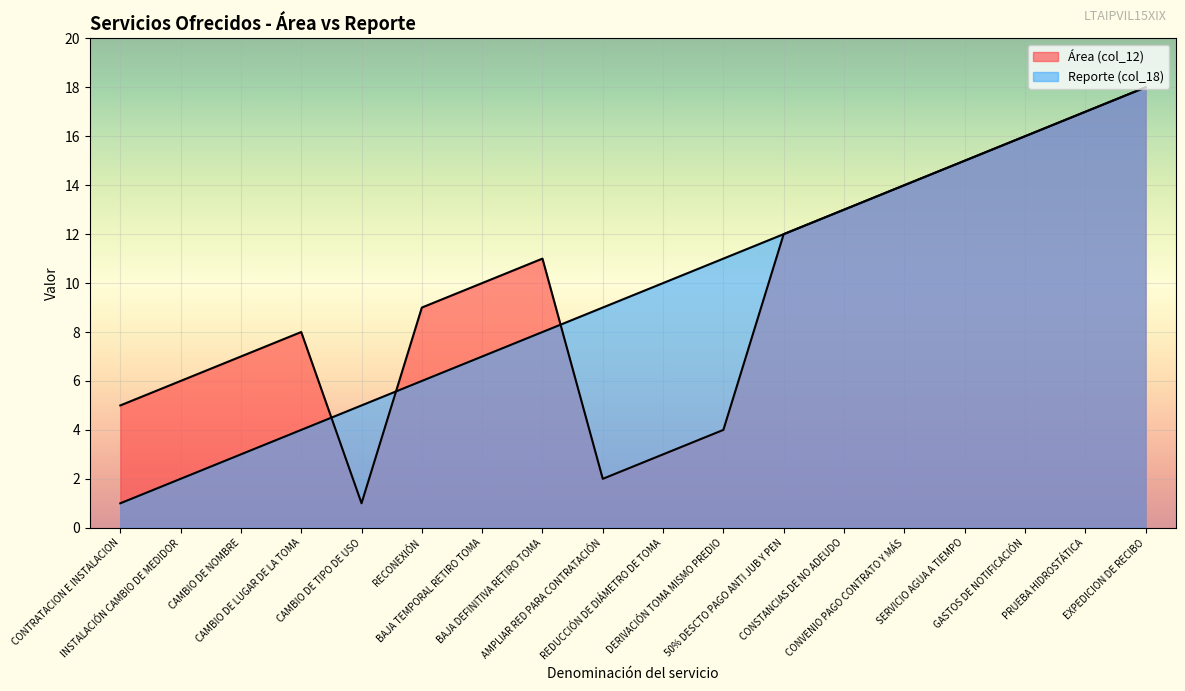

Which category has the highest value in the Área (col_12) series?

EXPEDICION DE RECIBO